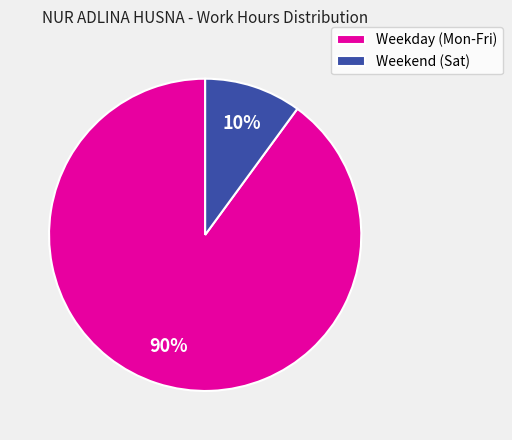

How many slices are in this pie chart?

2